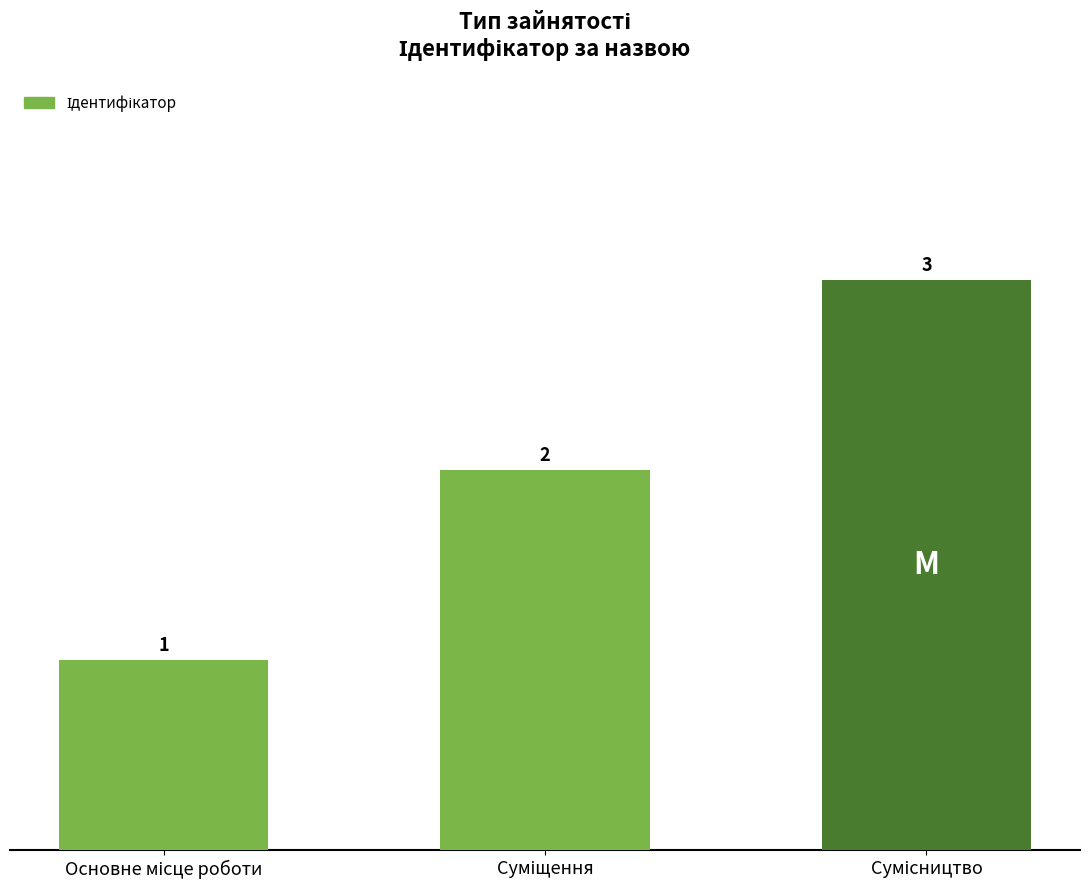

What is the greatest value displayed?

3